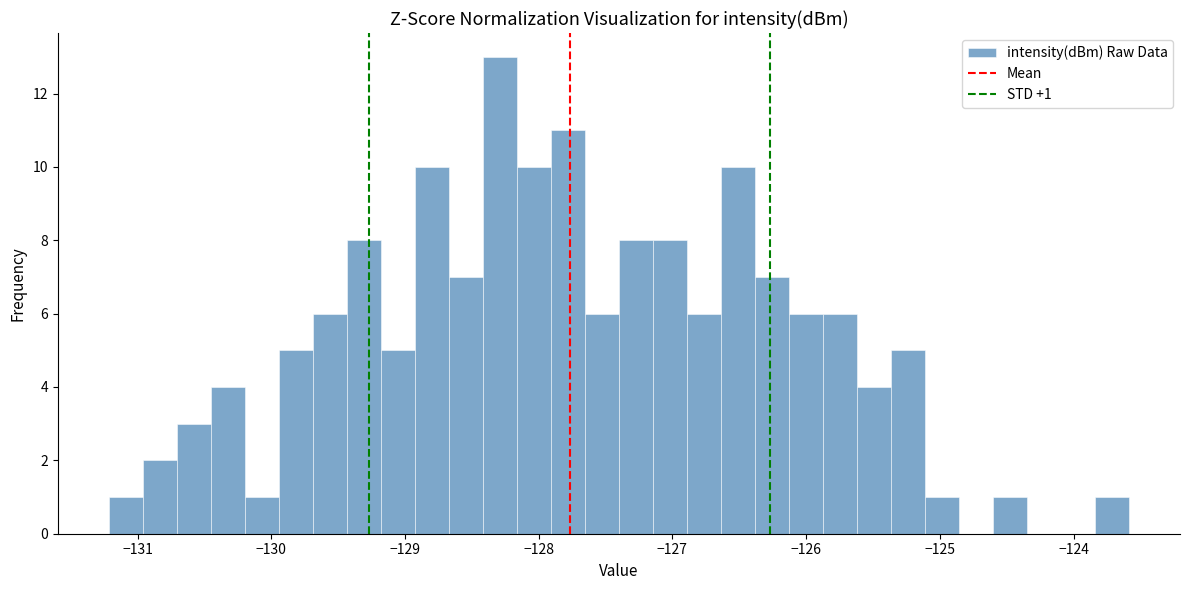

Around what value on the x-axis is the tallest bar? Give the approximate position of its centre, as read against the axis.

-128.3